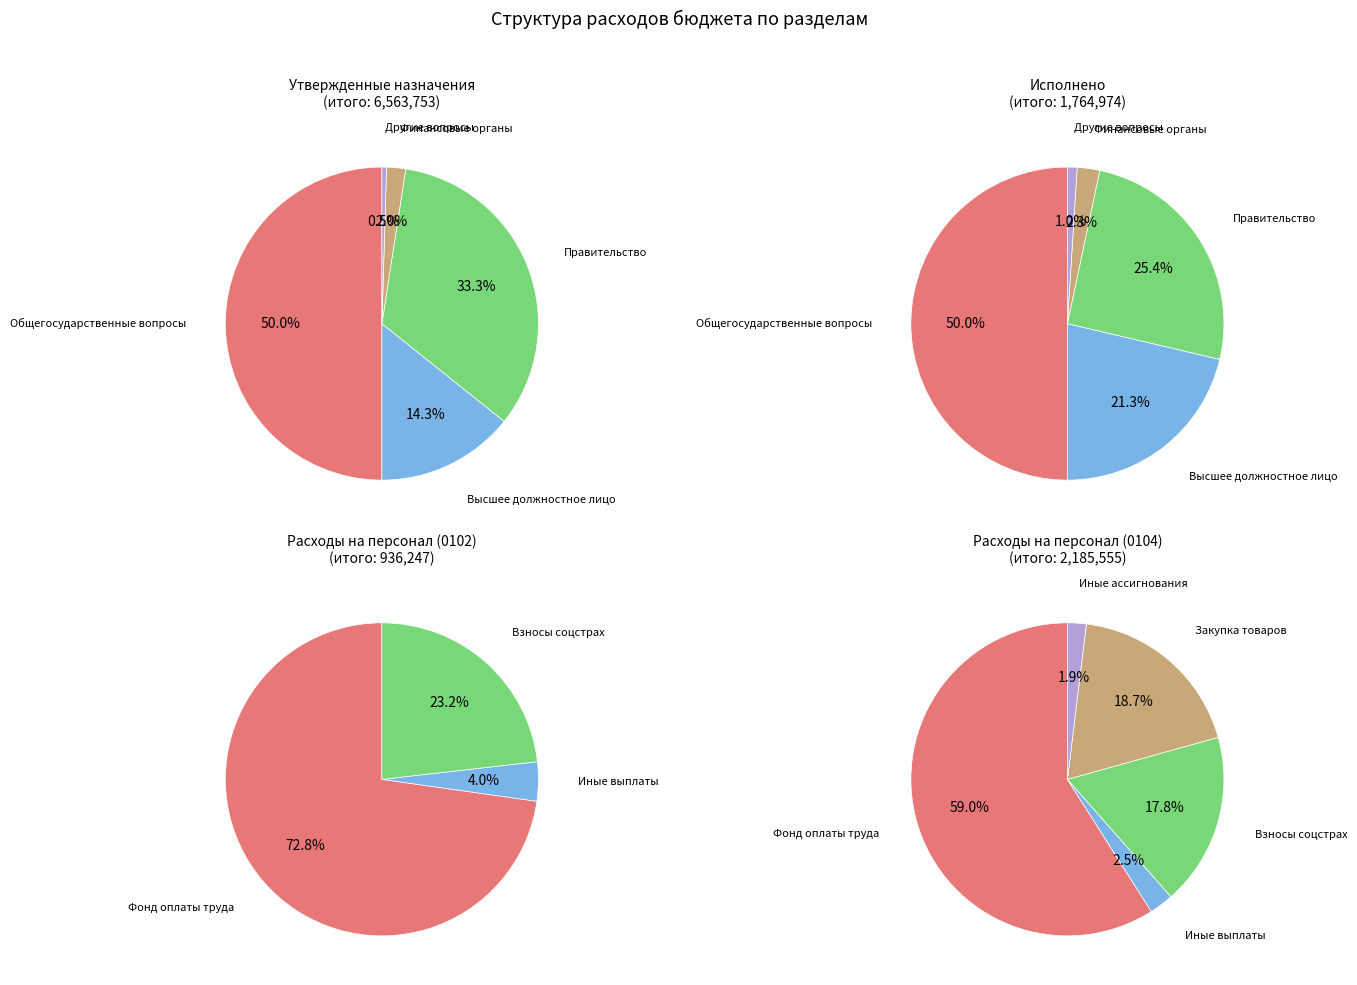

Do Функционирование Правительства and Другие общегосударственные вопросы together represent more than half of the pie?

No